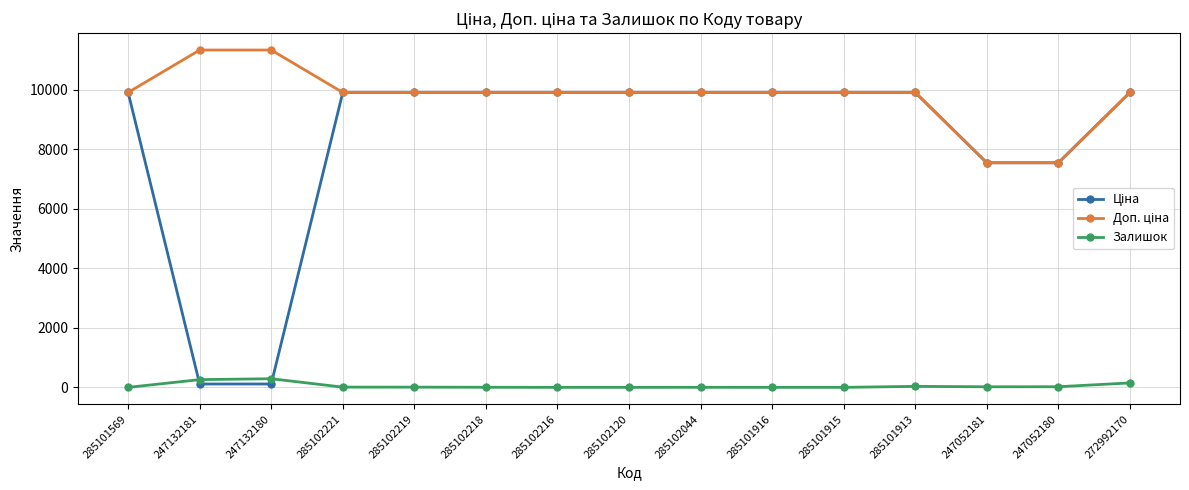

What is the label of the 7th point from the right?

285102044